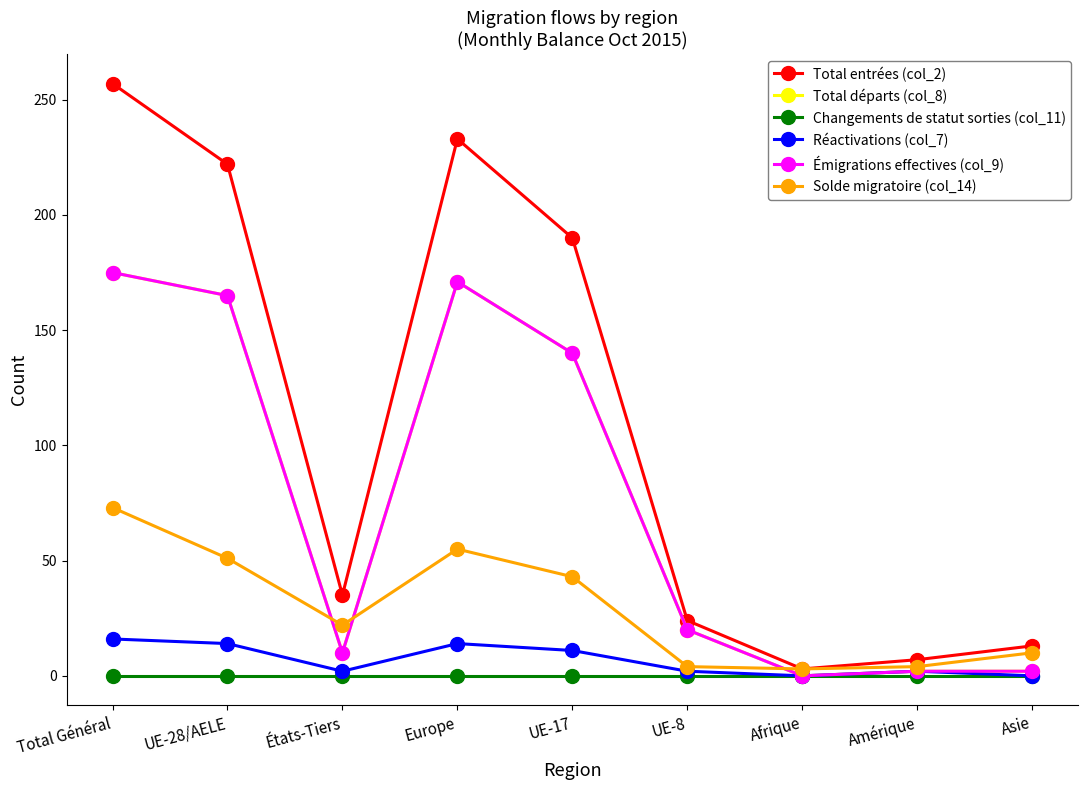

Is this an area chart (filled region under the line)?

No